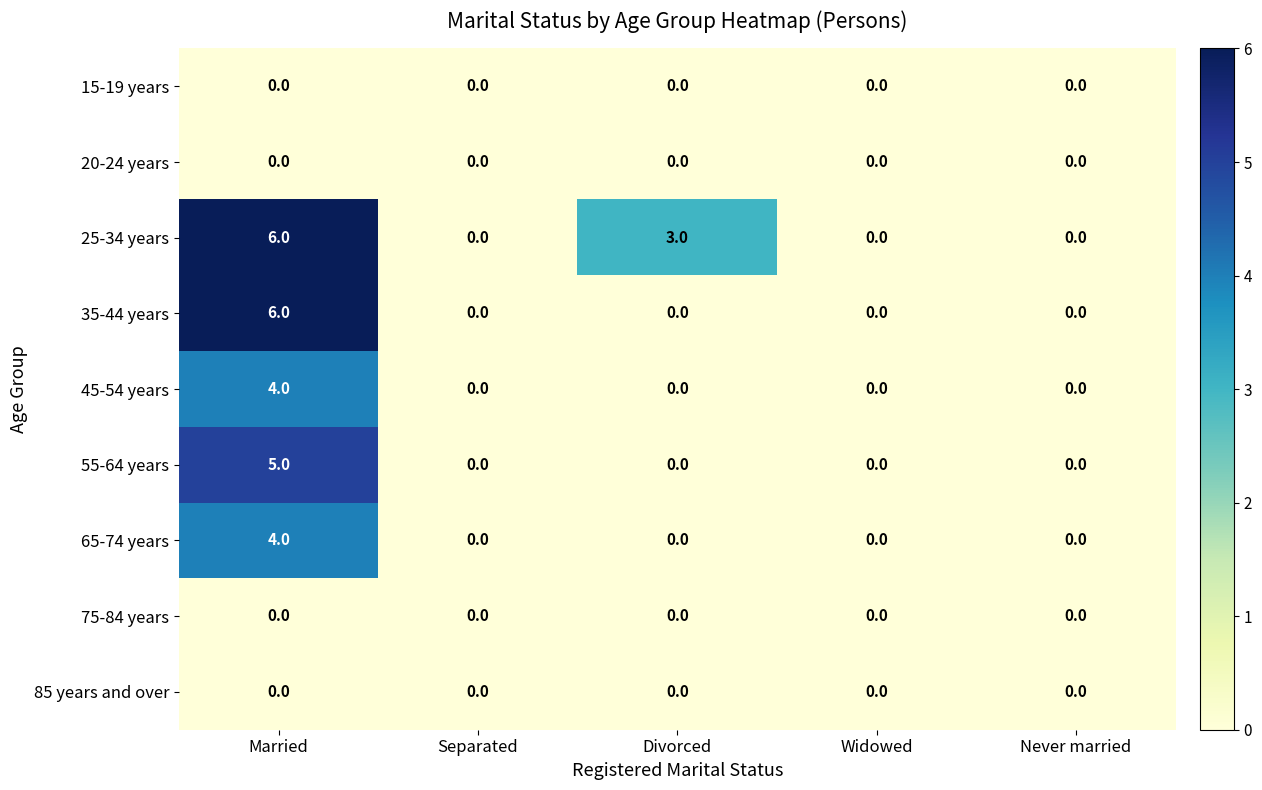

Between Divorced and Widowed, which series saw the biggest shift?

25-34 years